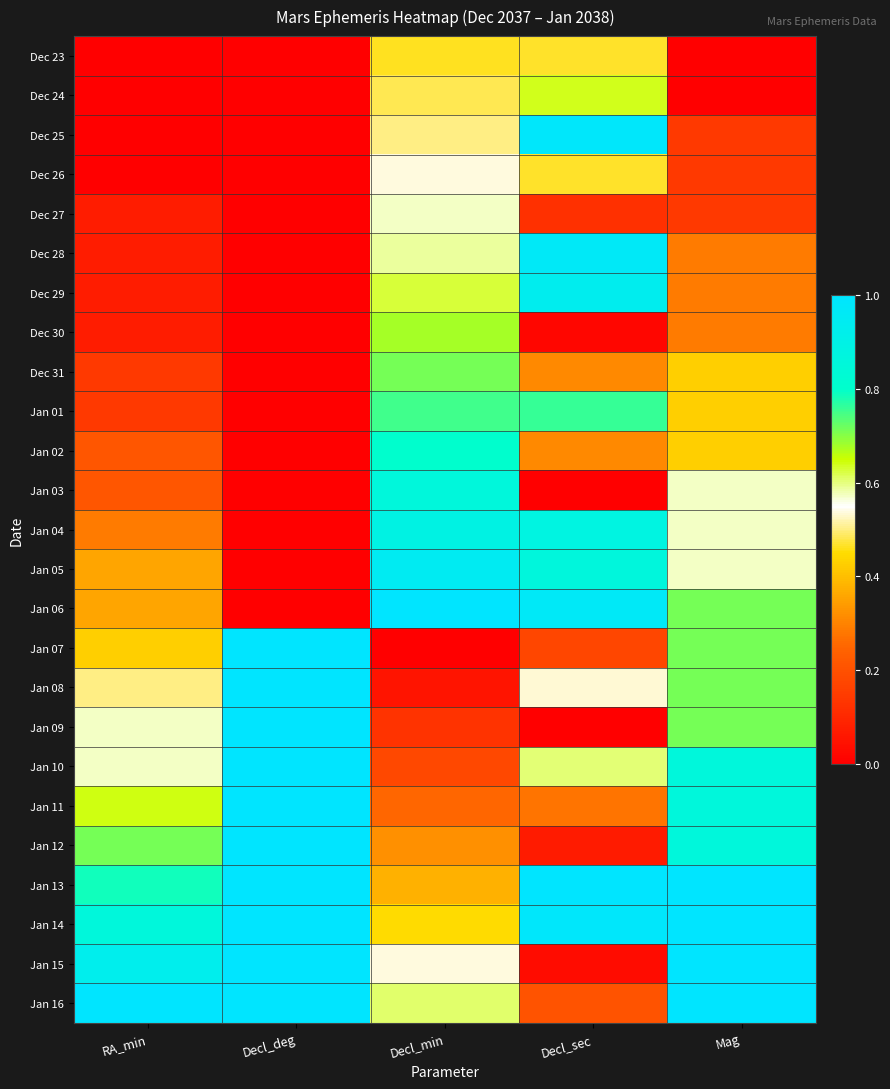

At which category is the sum across all series the highest?

Mag